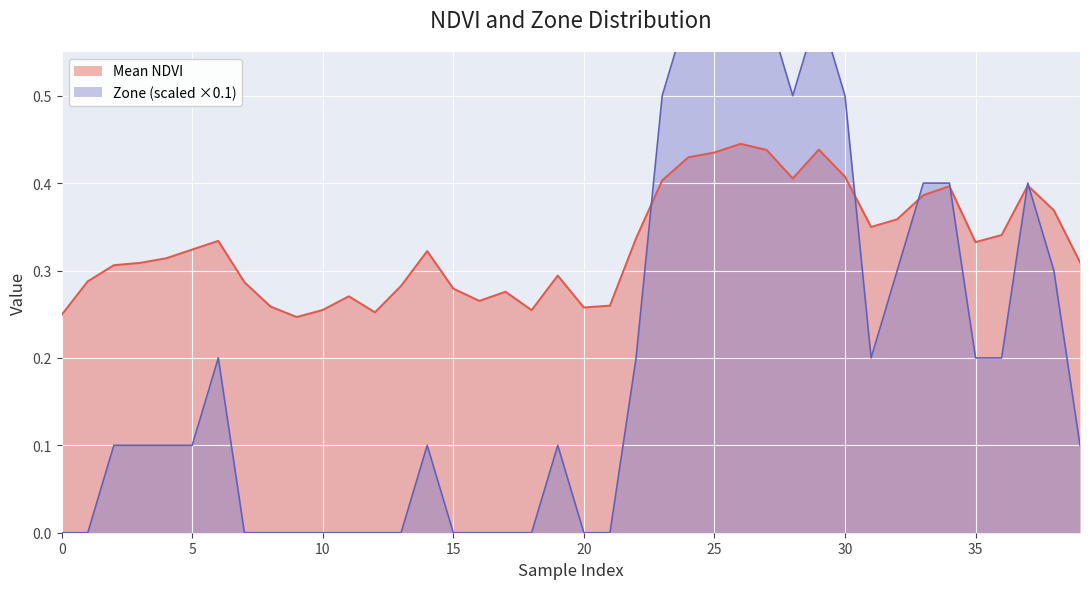

At which category does the chart reach its peak across all series?

24